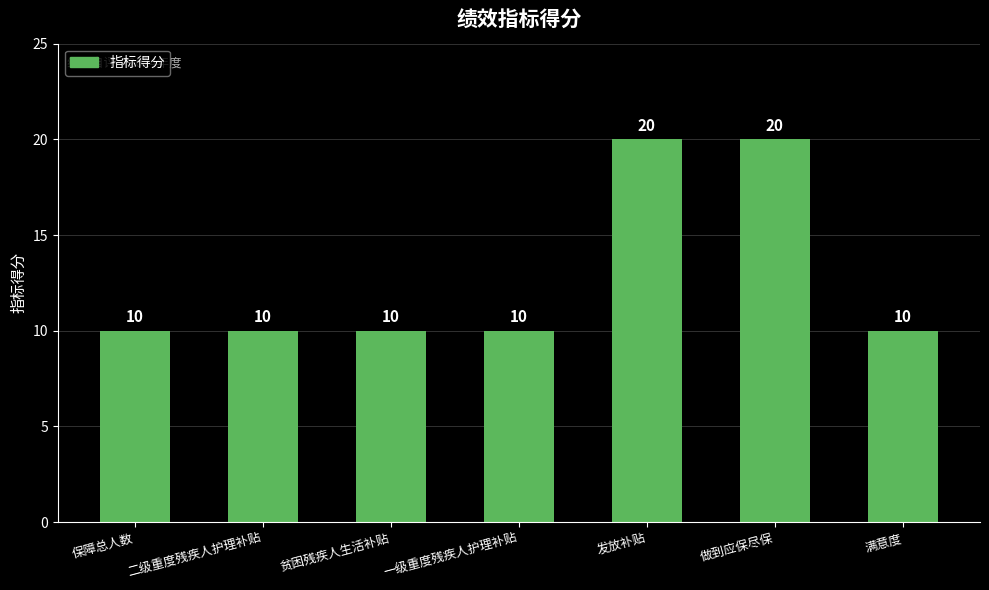

What is the label of the 2nd bar from the left?

二级重度残疾人护理补贴